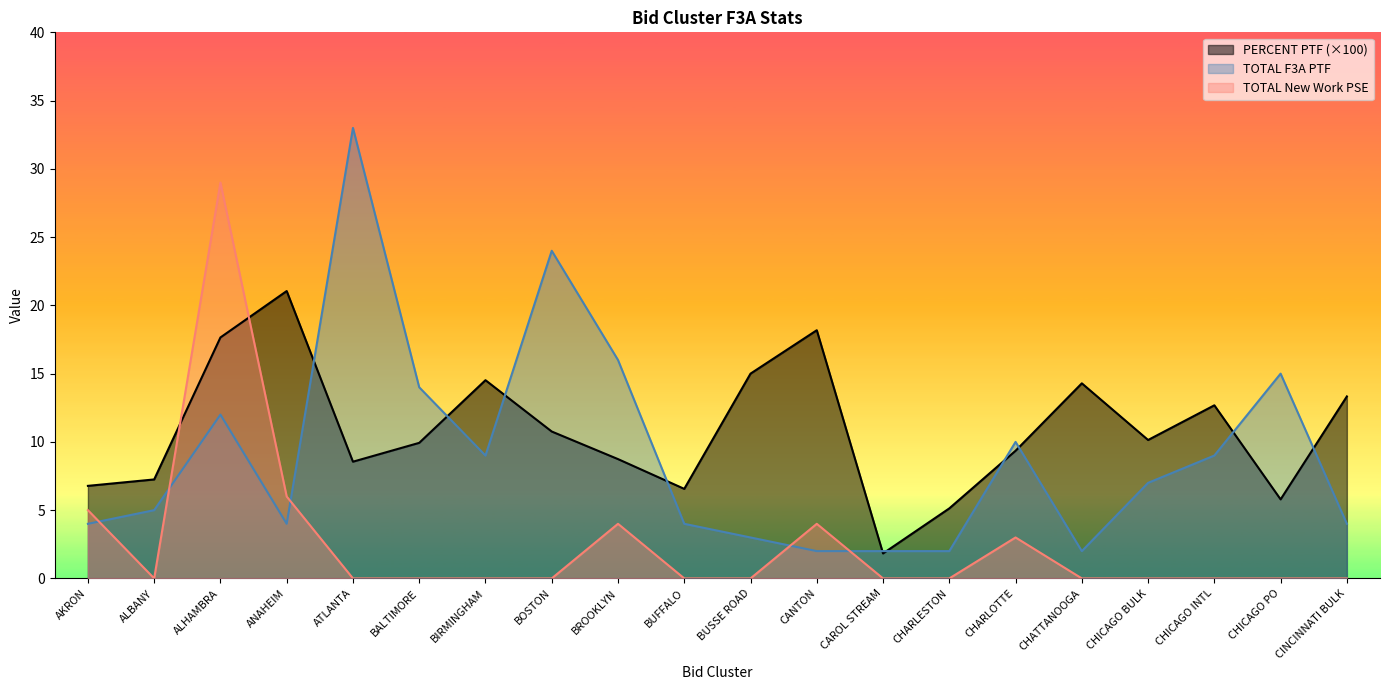

Reading left to right, extract all data points from this chart.

PERCENT PTF: AKRON=6.8	ALBANY=7.2	ALHAMBRA=17.6	ANAHEIM=21.1	ATLANTA=8.6	BALTIMORE=9.9	BIRMINGHAM=14.5	BOSTON=10.8	BROOKLYN=8.7	BUFFALO=6.6	BUSSE ROAD=15.0	CANTON=18.2	CAROL STREAM=1.8	CHARLESTON=5.1	CHARLOTTE=9.3	CHATTANOOGA=14.3	CHICAGO BULK=10.1	CHICAGO INTL=12.7	CHICAGO PO=5.8	CINCINNATI BULK=13.3
TOTAL F3A PTF: AKRON=4.0	ALBANY=5.0	ALHAMBRA=12.0	ANAHEIM=4.0	ATLANTA=33.0	BALTIMORE=14.0	BIRMINGHAM=9.0	BOSTON=24.0	BROOKLYN=16.0	BUFFALO=4.0	BUSSE ROAD=3.0	CANTON=2.0	CAROL STREAM=2.0	CHARLESTON=2.0	CHARLOTTE=10.0	CHATTANOOGA=2.0	CHICAGO BULK=7.0	CHICAGO INTL=9.0	CHICAGO PO=15.0	CINCINNATI BULK=4.0
TOTAL New Work PSE: AKRON=5.0	ALBANY=0.0	ALHAMBRA=29.0	ANAHEIM=6.0	ATLANTA=0.0	BALTIMORE=0.0	BIRMINGHAM=0.0	BOSTON=0.0	BROOKLYN=4.0	BUFFALO=0.0	BUSSE ROAD=0.0	CANTON=4.0	CAROL STREAM=0.0	CHARLESTON=0.0	CHARLOTTE=3.0	CHATTANOOGA=0.0	CHICAGO BULK=0.0	CHICAGO INTL=0.0	CHICAGO PO=0.0	CINCINNATI BULK=0.0